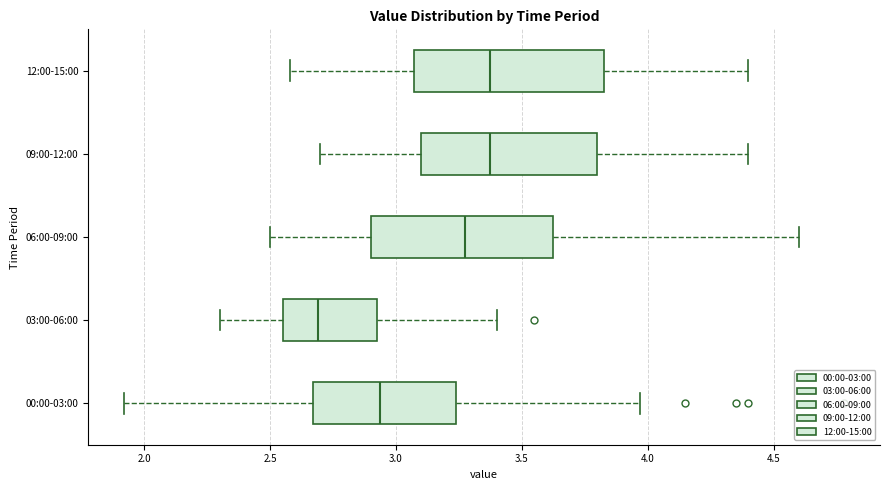

Reading bottom to top, transcribe this box plot: for each box, give where its median line is, the range the box spans, and where its two whiskers end, as read against the x-axis. The values are not printed on the chart, so give them approximately, as read against the axis.

00:00-03:00: median 2.95, box 2.65 to 3.25, whiskers 1.90 to 3.95
03:00-06:00: median 2.70, box 2.55 to 2.95, whiskers 2.30 to 3.40
06:00-09:00: median 3.30, box 2.90 to 3.65, whiskers 2.50 to 4.60
09:00-12:00: median 3.40, box 3.10 to 3.80, whiskers 2.70 to 4.40
12:00-15:00: median 3.40, box 3.05 to 3.85, whiskers 2.60 to 4.40